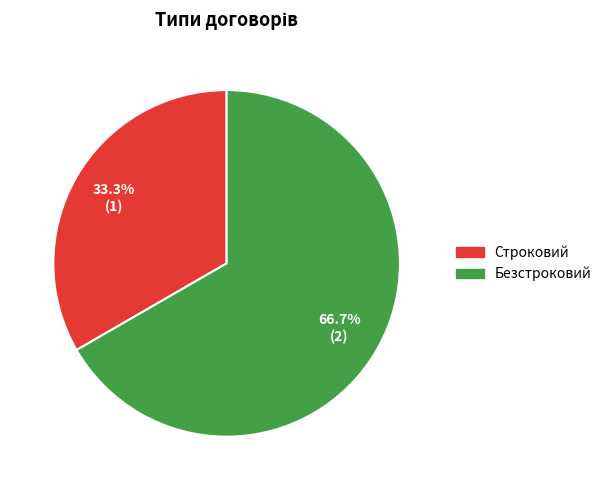

How many segments does this pie chart have?

2